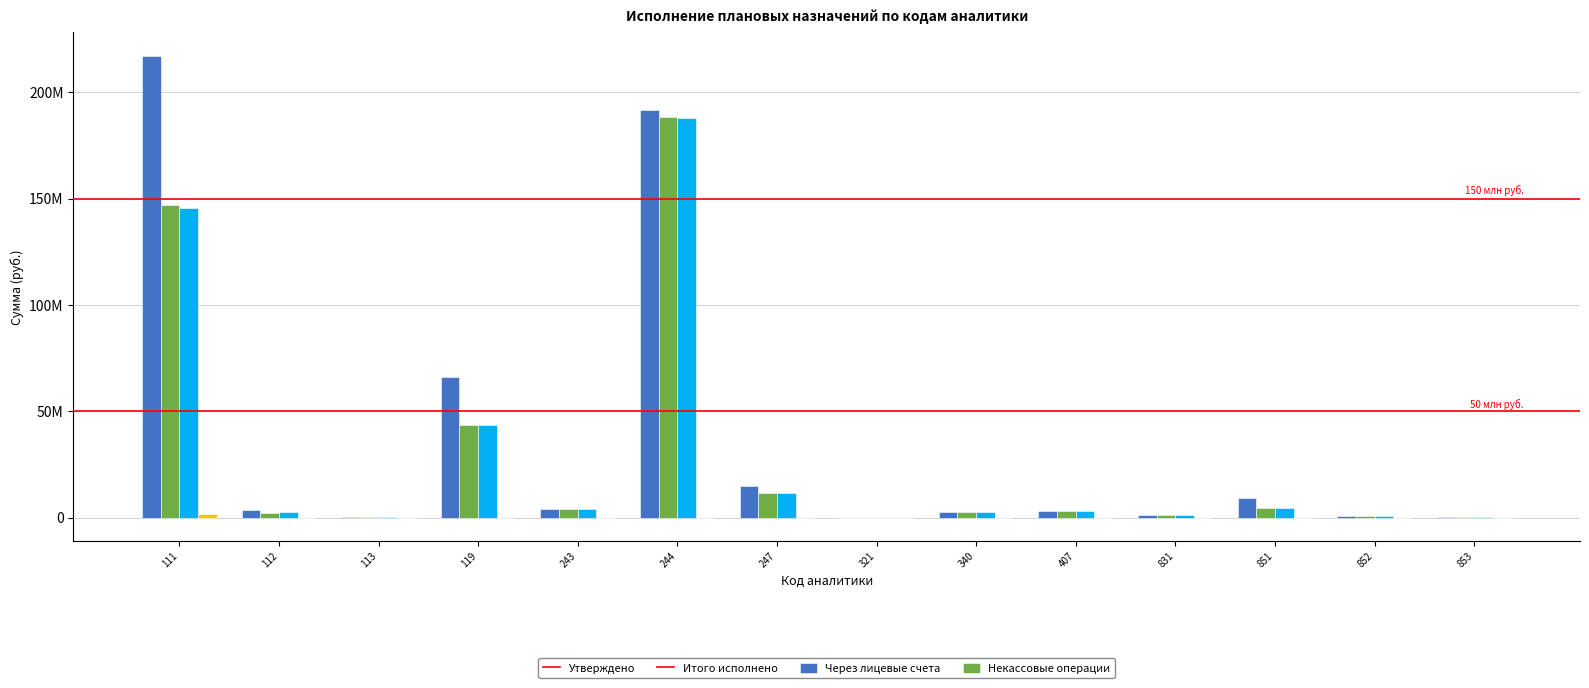

At which label does Через лицевые счета first exceed 3213336?

111